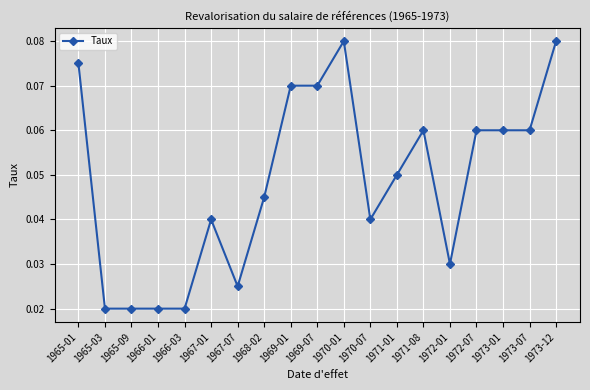

What is the label of the 14th point from the left?

1971-08